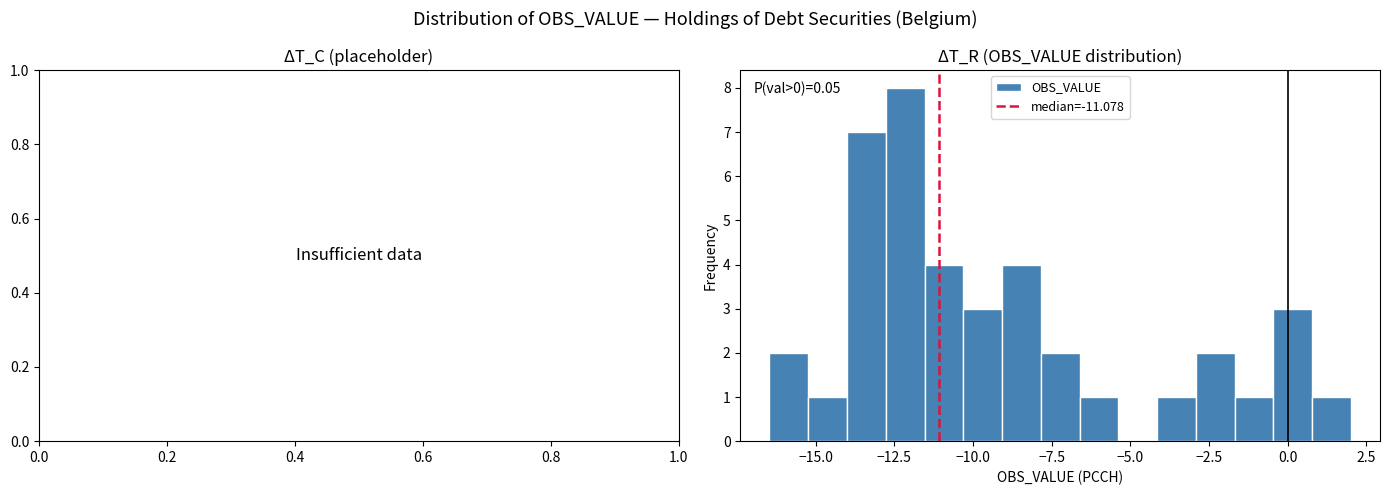

Around what value on the x-axis is the tallest bar? Give the approximate position of its centre, as read against the axis.

-12.0